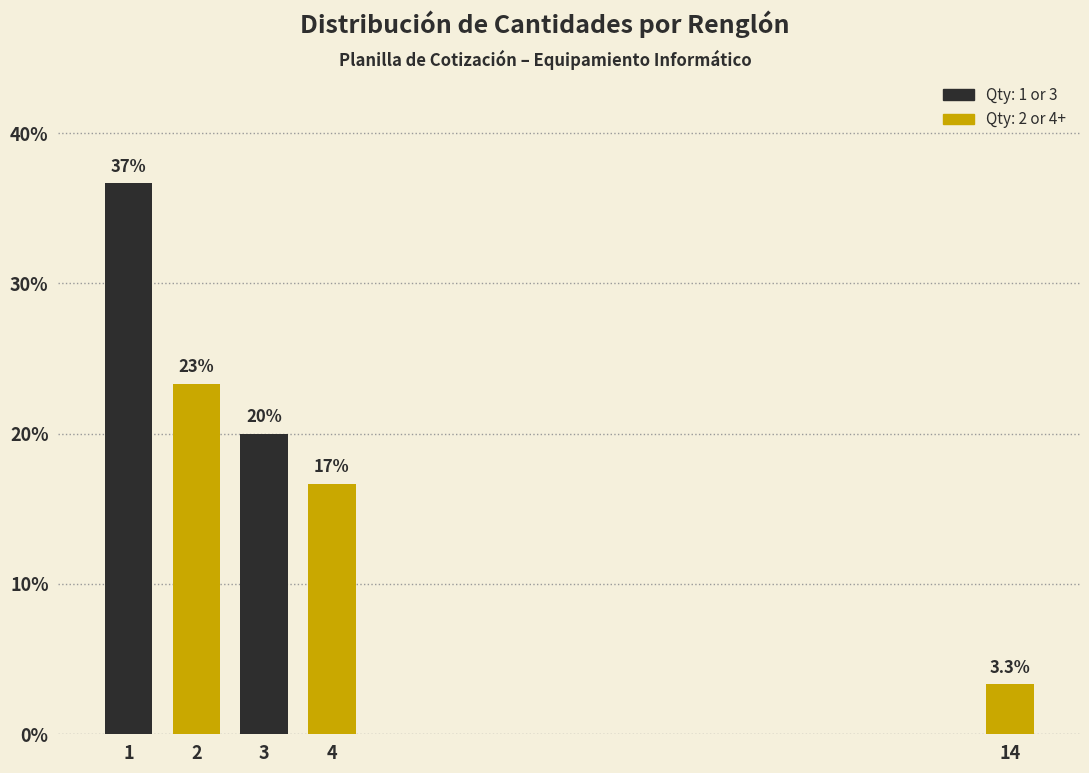

How many bars are there in total?

5